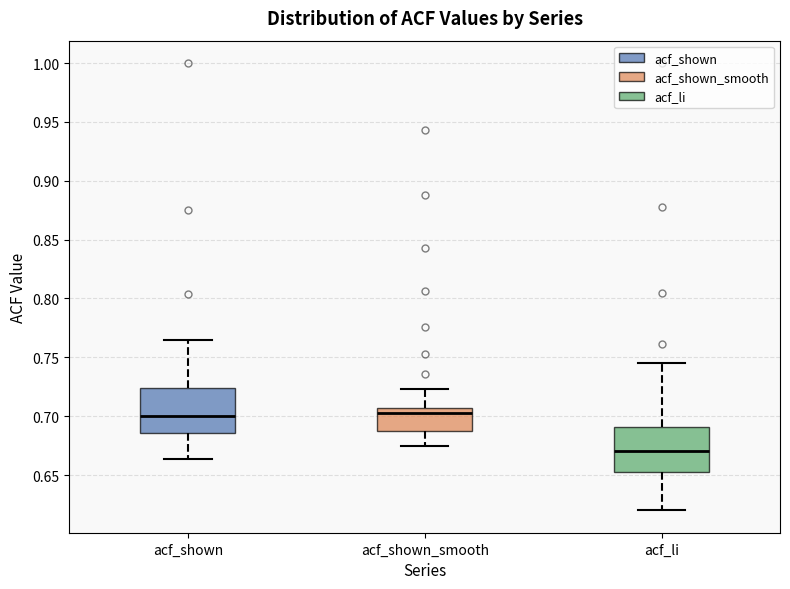

Reading left to right, transcribe this box plot: for each box, give where its median line is, the range the box spans, and where its two whiskers end, as read against the y-axis. The values are not printed on the chart, so give them approximately, as read against the axis.

acf_shown: median 0.700, box 0.685 to 0.725, whiskers 0.665 to 0.765
acf_shown_smooth: median 0.705 (just below the box's upper edge), box 0.690 to 0.705, whiskers 0.675 to 0.725
acf_li: median 0.670, box 0.655 to 0.690, whiskers 0.620 to 0.745